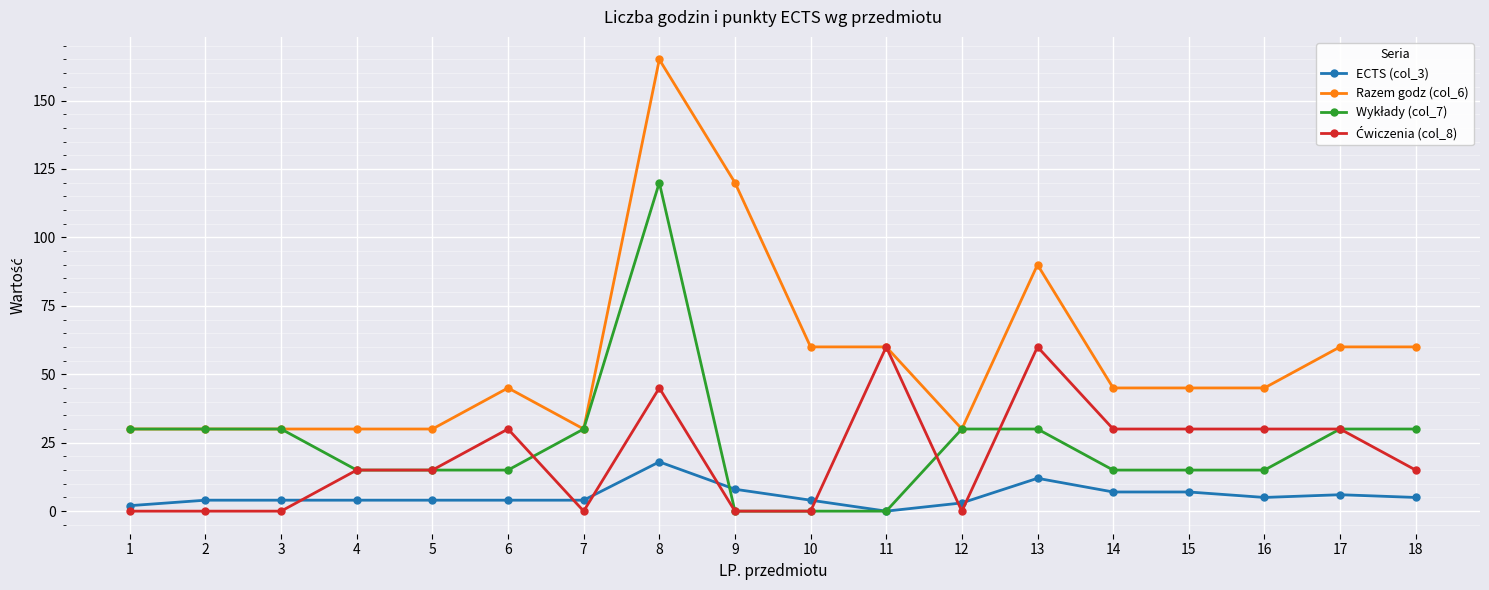

Which series has the widest spread of values?

Razem godz (col_6)